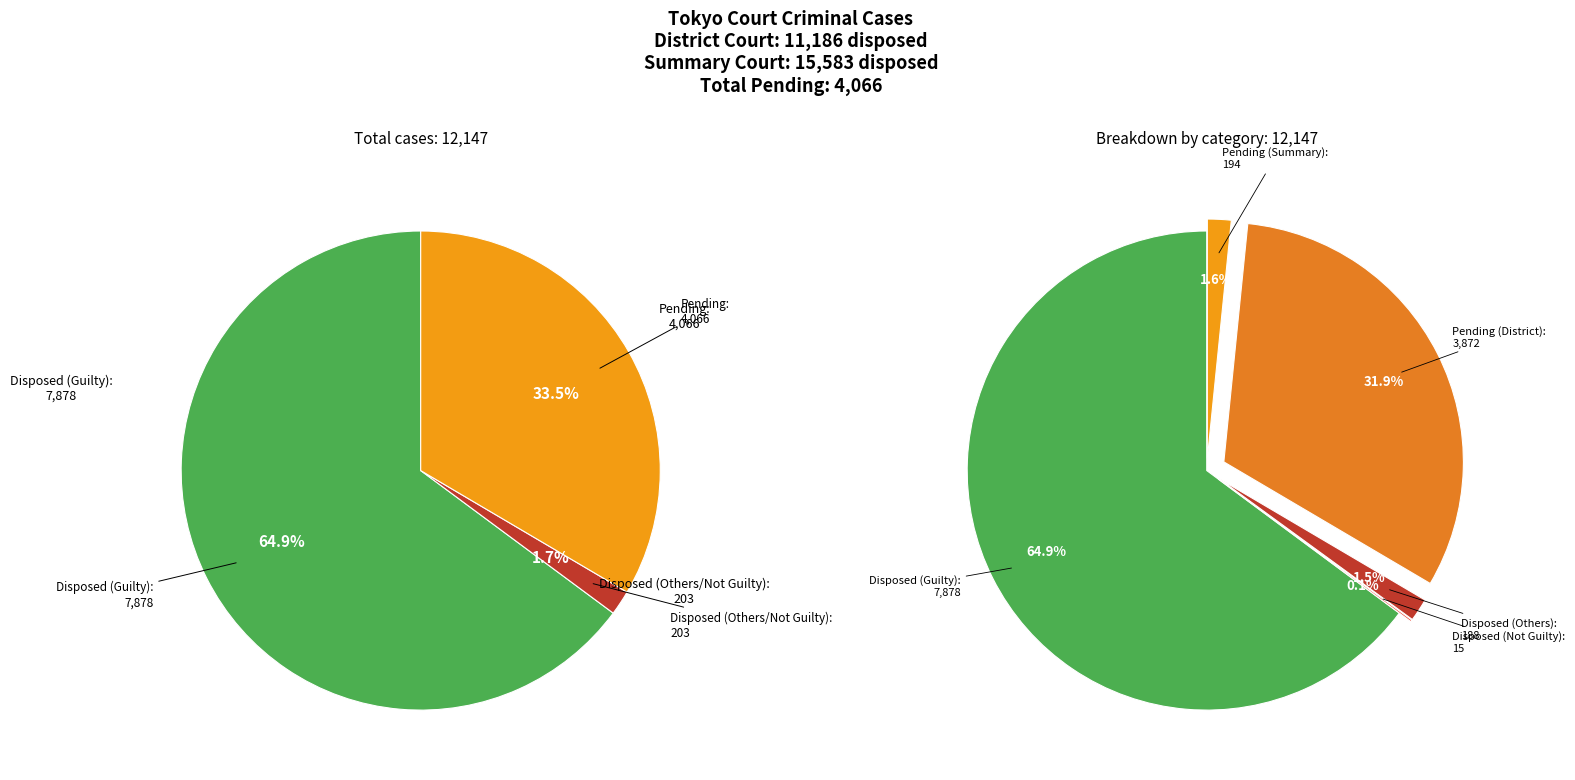

To the nearest percent, what is the average slice percentage?

20%